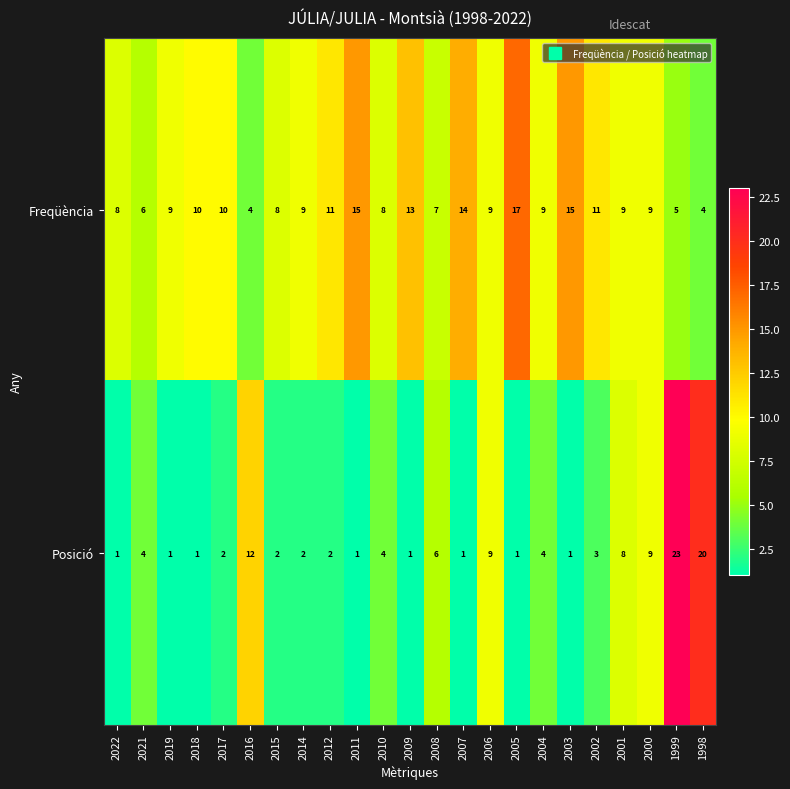

What is the sum of all Freqüència values?

220